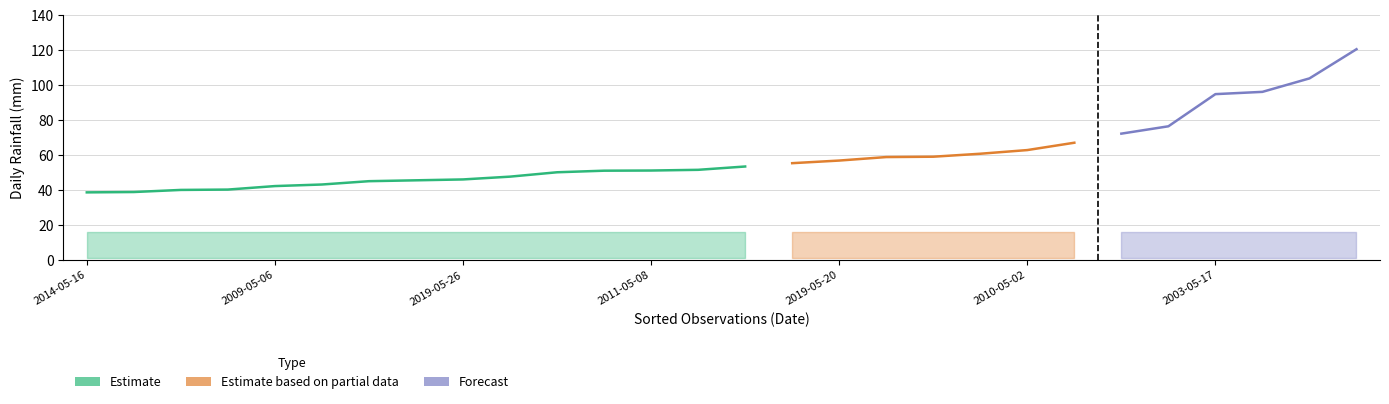

True or false: LLUVIA_DIARIA has more than 0 points higher than both neighbors.

False